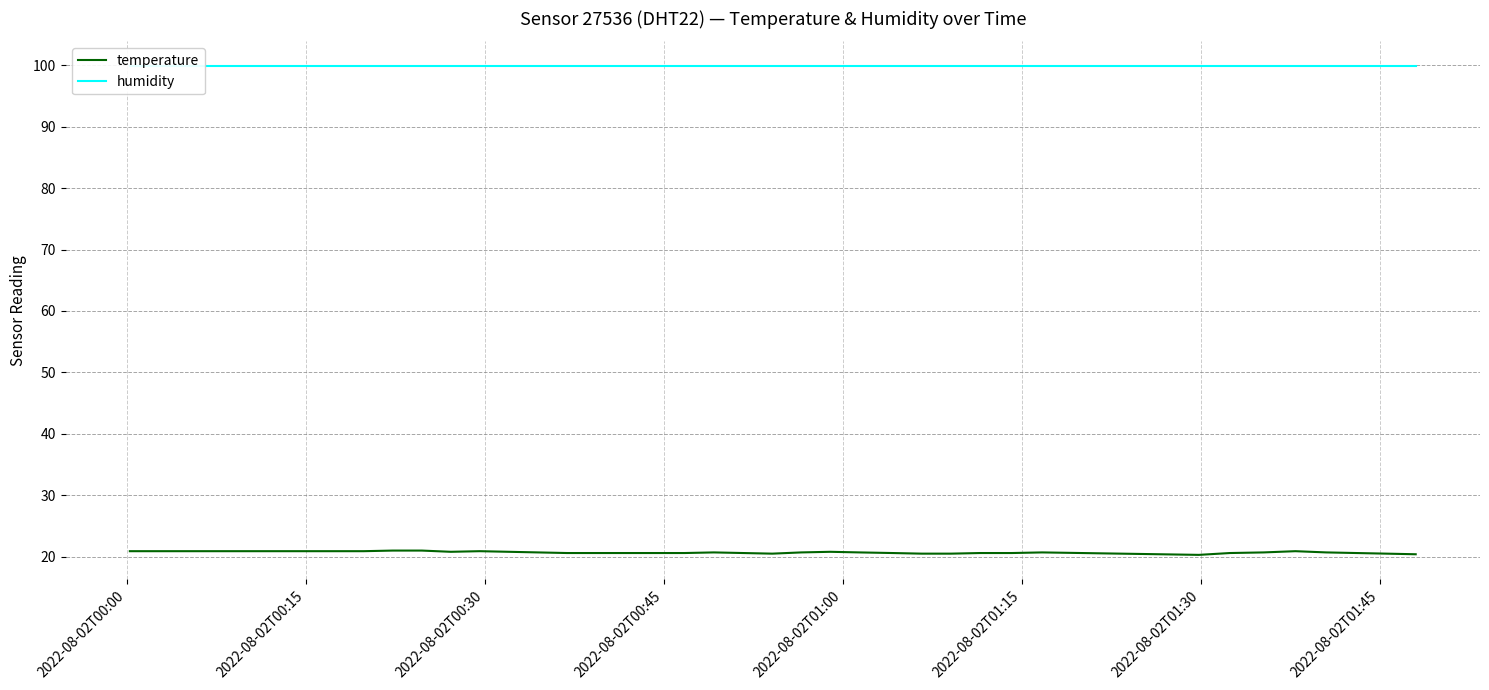

What is the lowest value of the temperature series?

20.3